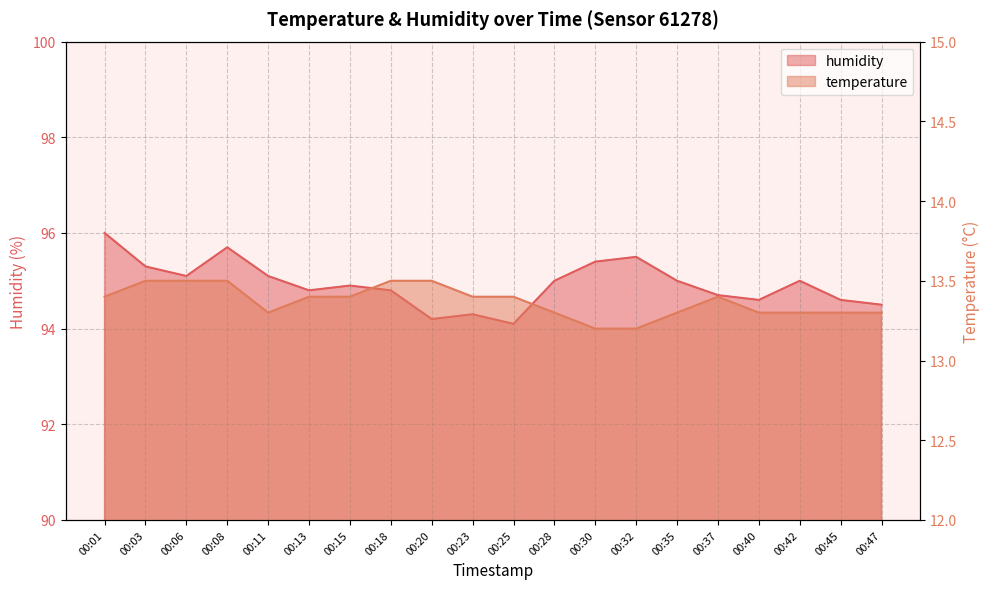

Which series has the largest total across all categories?

humidity